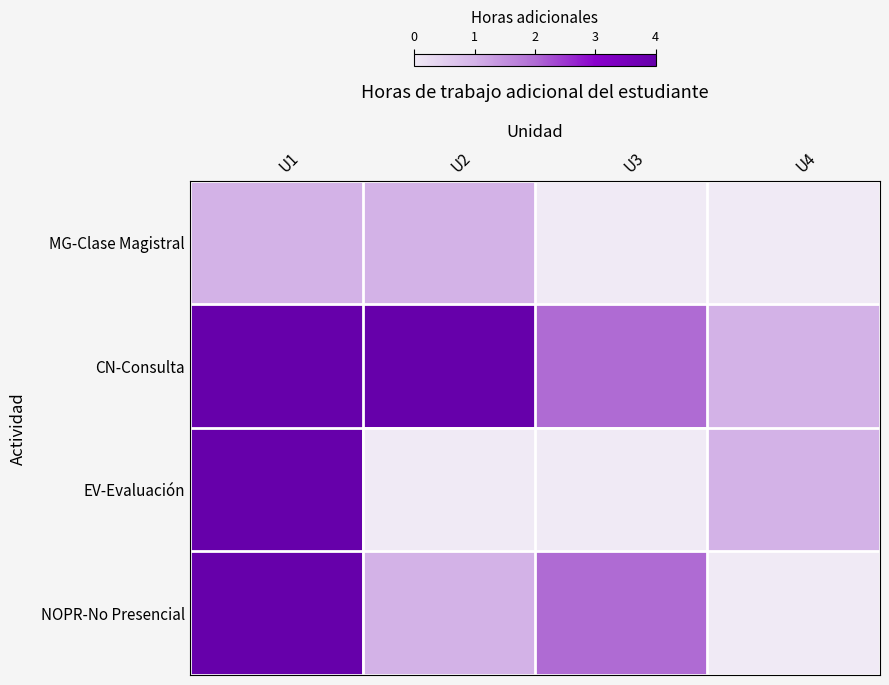

What is the difference between the highest and lowest values at U3?

2